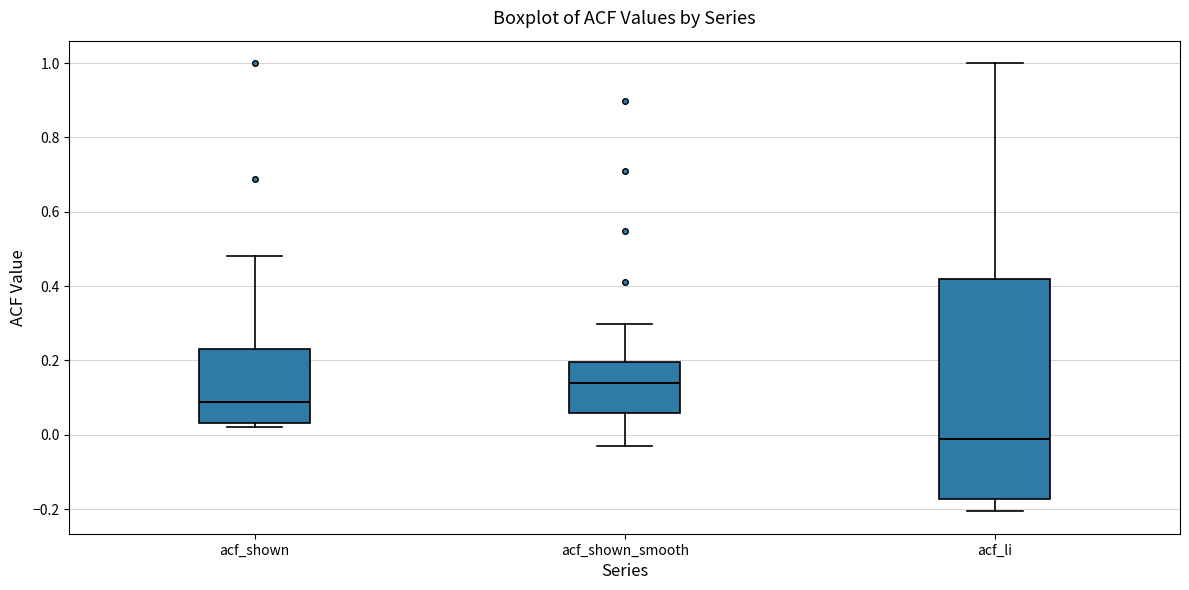

Which box is the tallest, from its lower edge to its upper edge?

acf_li